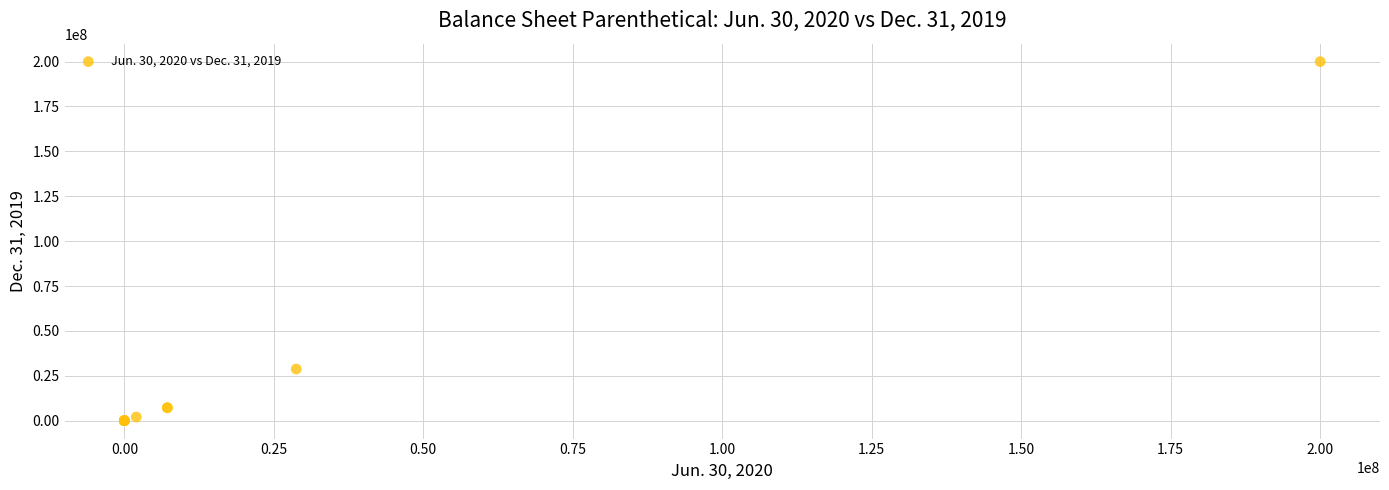

What Y value in the scatter plot is closest to 100000000?

28750000.0